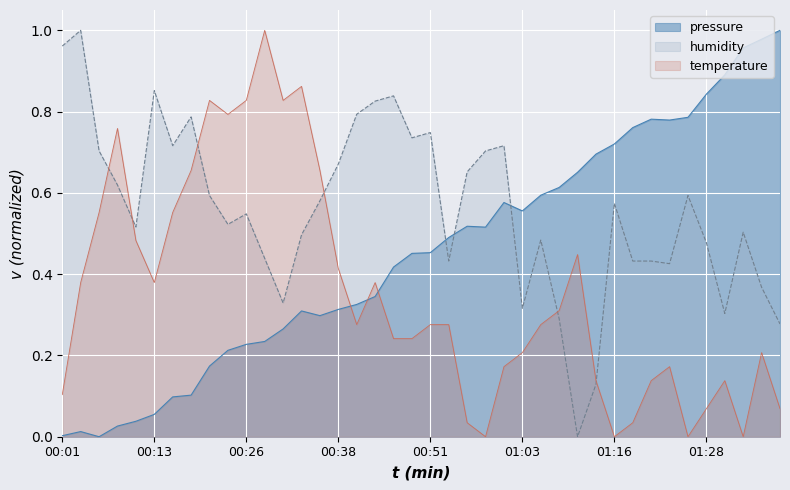

The humidity series shows 0.7 at 00:58. True or false?

True